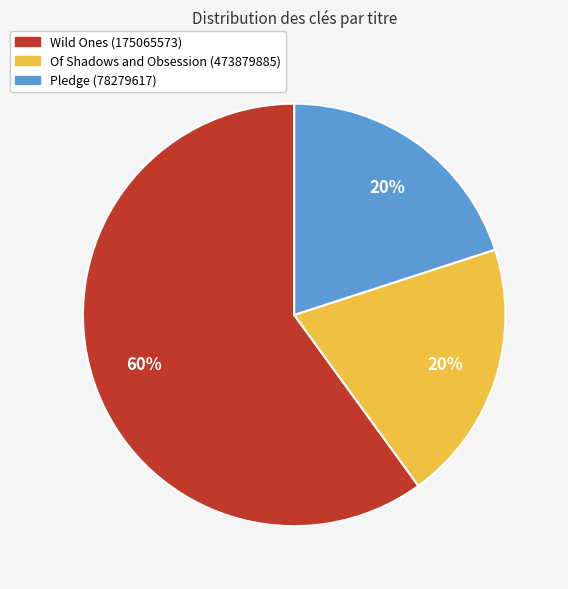

How many segments does this pie chart have?

3